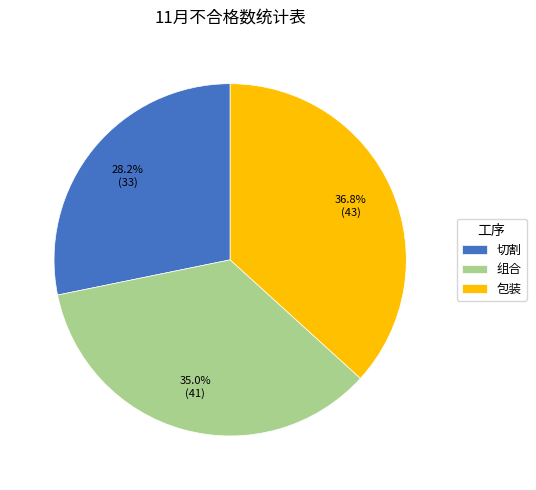

What portion of the pie excludes 切割?

71.8%